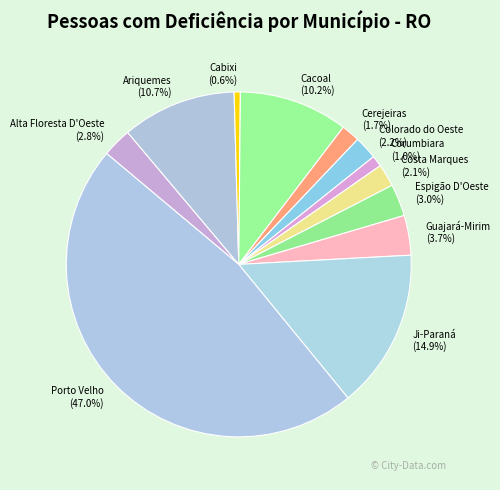

Is Corumbiara the majority of the pie?

No